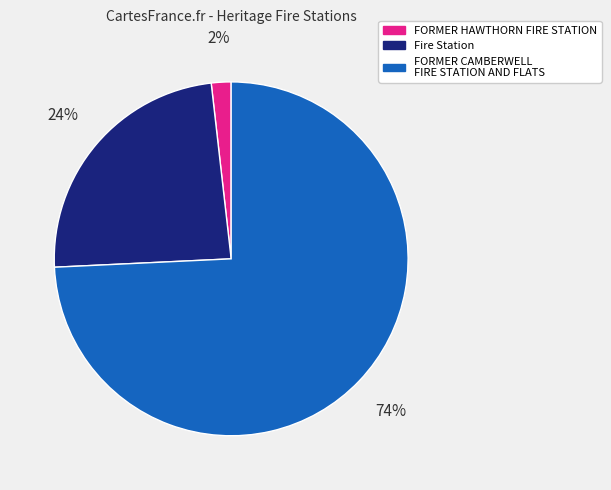

Which has a higher value, FORMER HAWTHORN FIRE STATION or Fire Station?

Fire Station